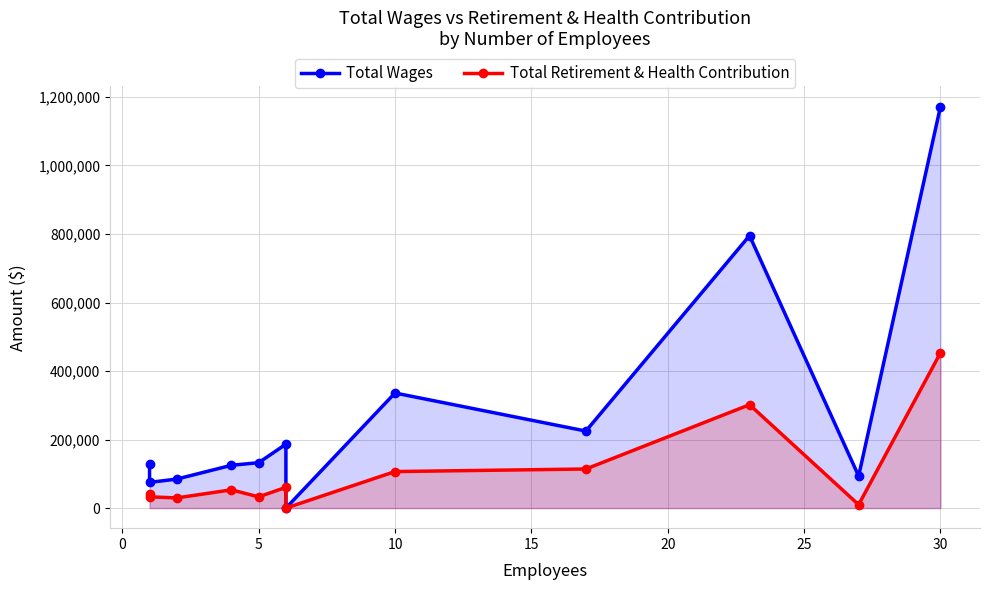

Which series has the widest spread of values?

Total Wages